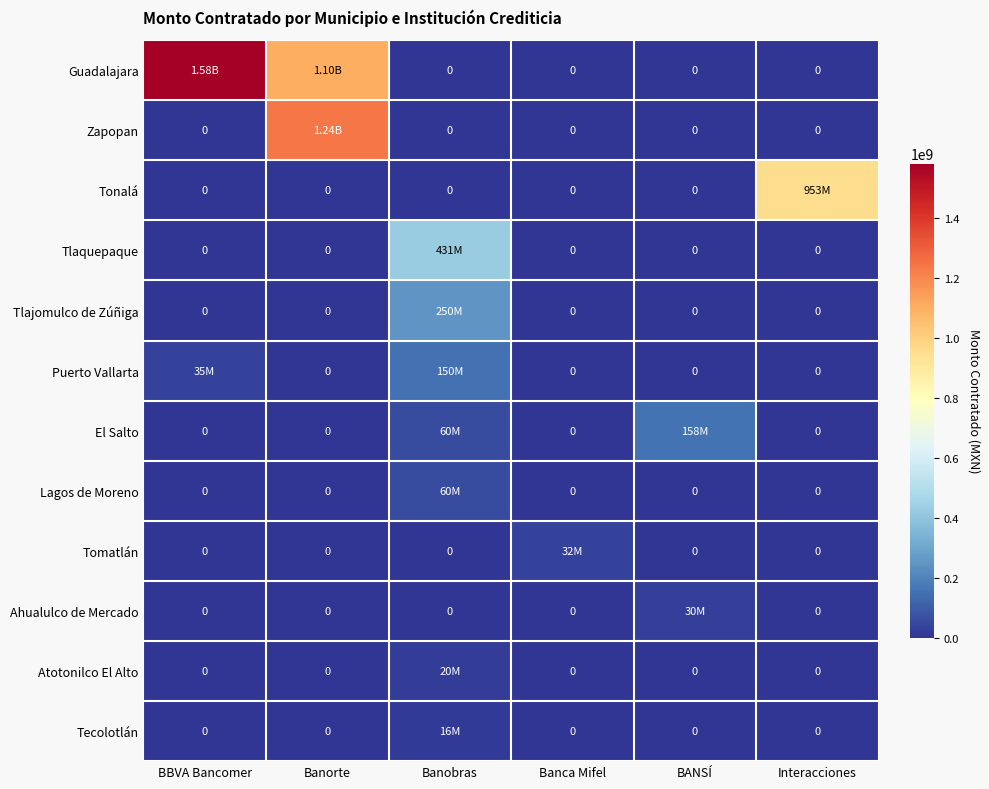

Which series has the largest total across all categories?

Guadalajara